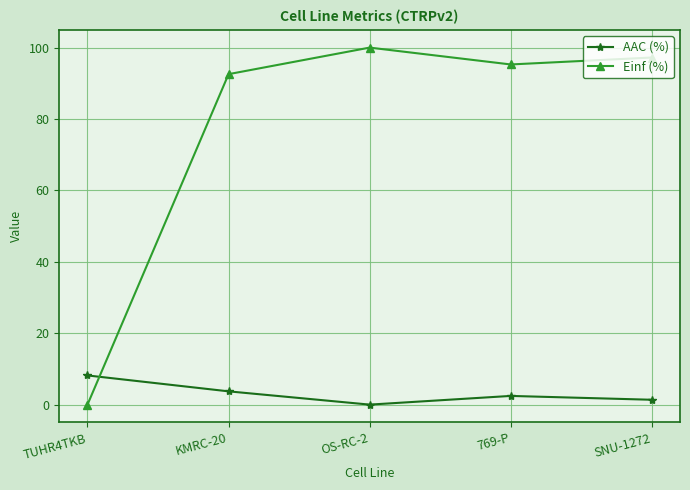

Where do AAC (%) and Einf (%) first cross each other?

TUHR4TKB and KMRC-20